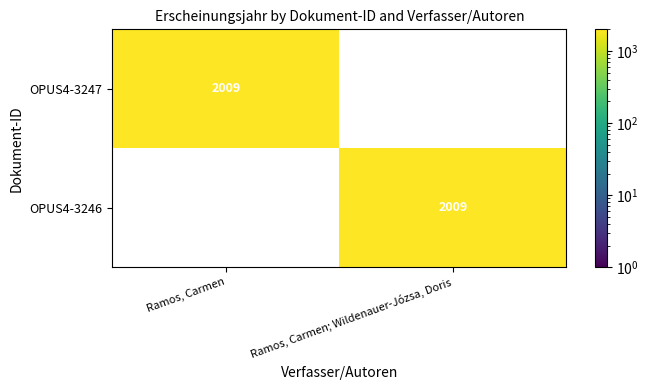

The value of OPUS4-3246 at Ramos, Carmen; Wildenauer-Józsa, Doris is 2009. True or false?

True